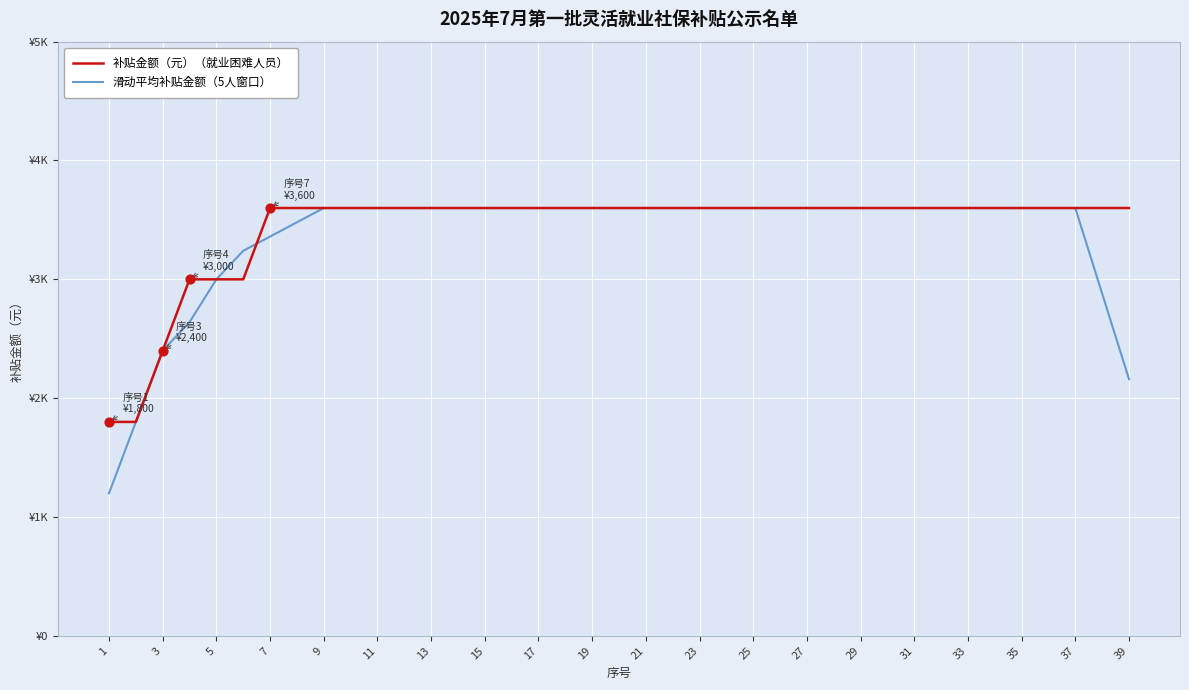

What are all the series names shown in the legend?

补贴金额（元）（就业困难人员）, 滑动平均补贴金额（5人窗口）